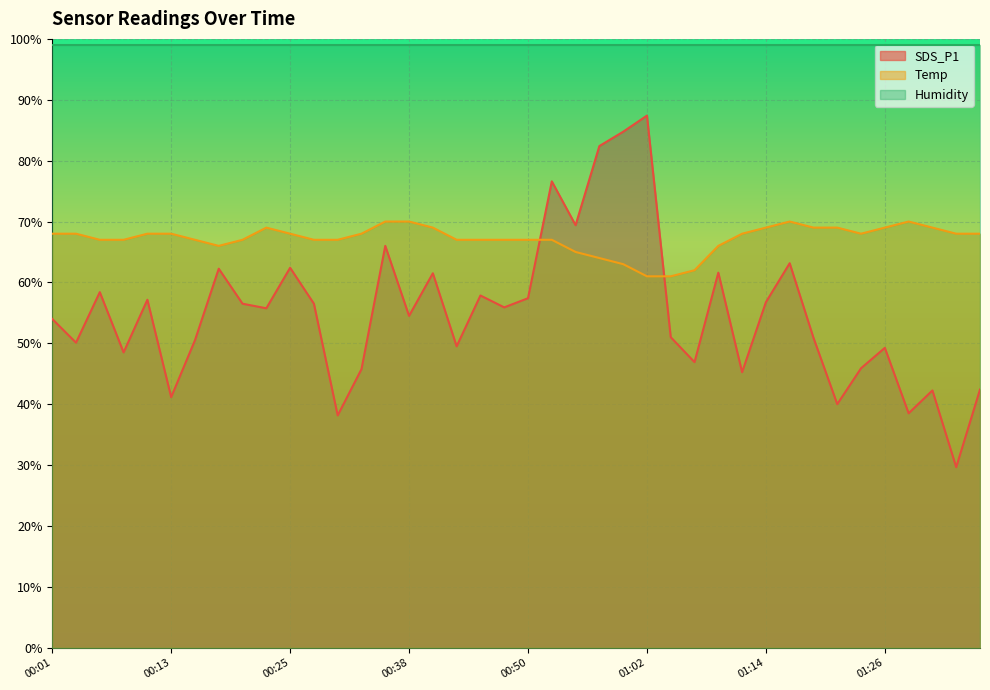

Which series changed the most between 00:35 and 00:47?

SDS_P1